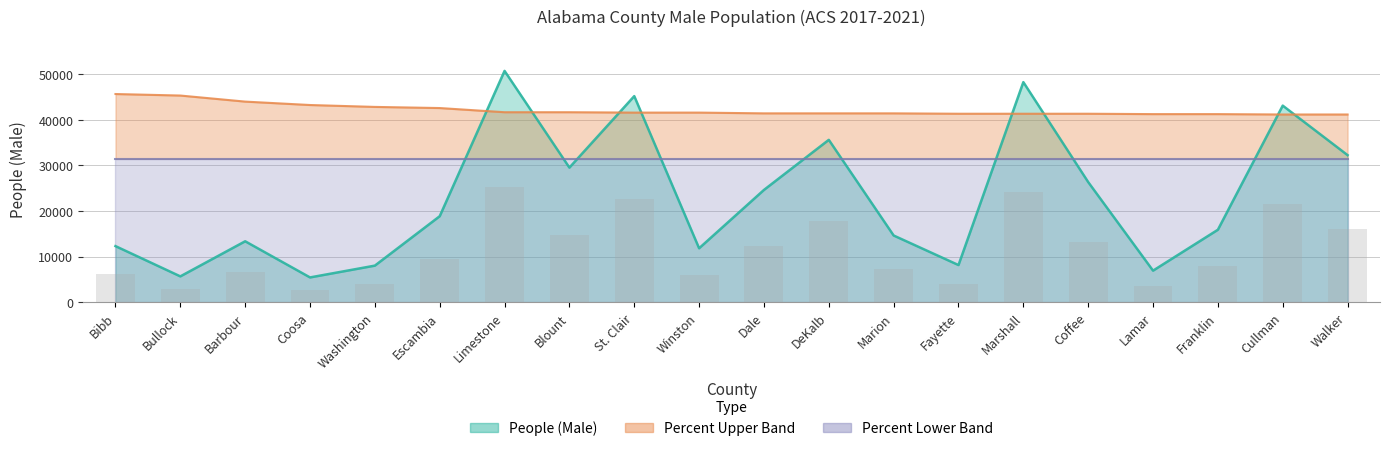

Reading right to left, list all the values displayed in this chart.

People (Male): 32270.0	43137.0	15892.0	6913.0	26357.0	48293.0	8141.0	14630.0	35626.0	24632.0	11825.0	45224.0	29530.0	50760.0	18864.0	8017.0	5426.0	13361.0	5658.0	12300.0
Value Upper: 41190.5	41190.5	41273.7	41273.7	41356.9	41356.9	41356.9	41440.1	41440.1	41440.1	41606.6	41606.6	41689.8	41689.8	42605.1	42854.8	43270.8	44019.7	45351.1	45684.0